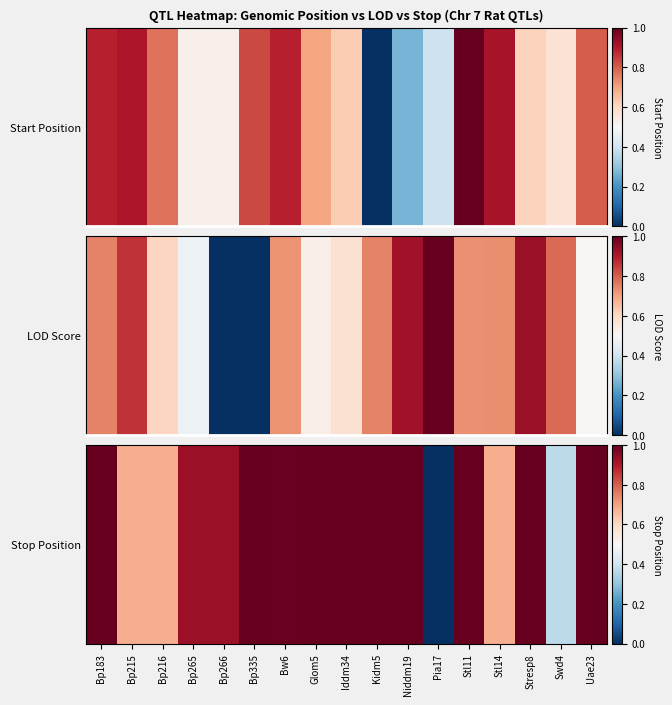

The value at Niddm19 is 0.5. True or false?

False